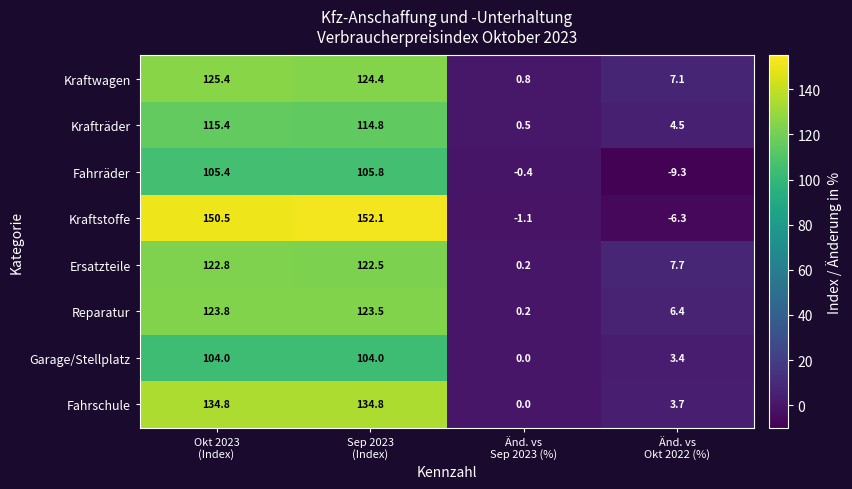

What is the greatest value displayed?

152.1